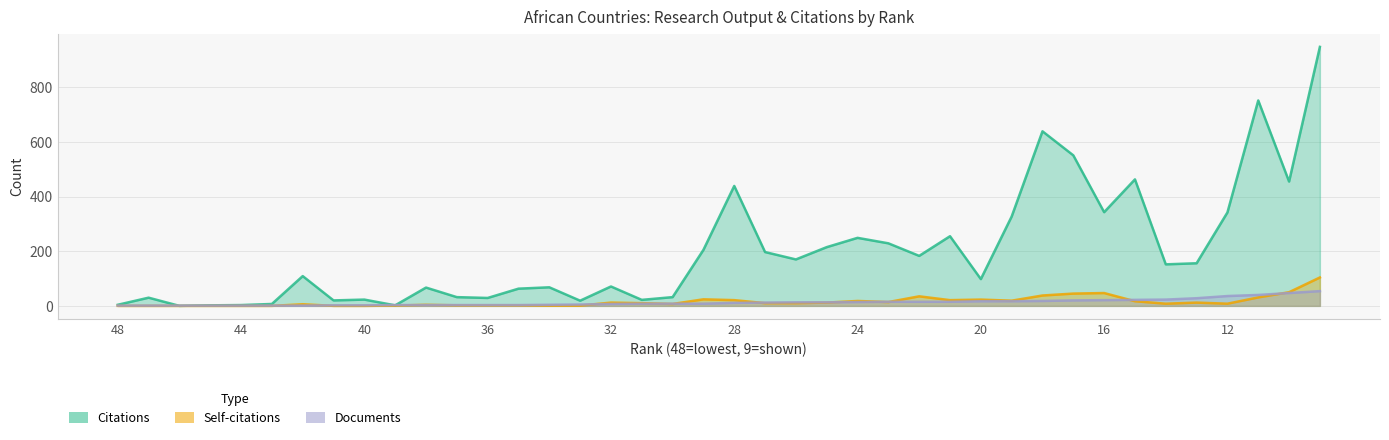

Reading left to right, list all the values displayed in this chart.

Citations: 48=4	47=30	46=0	45=2	44=3	43=7	42=109	41=20	40=23	39=2	38=67	37=32	36=29	35=63	34=68	33=19	32=71	31=22	30=32	29=205	28=439	27=197	26=170	25=215	24=249	23=229	22=183	21=255	20=98	19=327	18=639	17=551	16=343	15=463	14=152	13=156	12=342	11=752	10=455	9=948
Self-citations: 48=0	47=0	46=0	45=0	44=0	43=0	42=6	41=0	40=0	39=1	38=4	37=2	36=2	35=2	34=1	33=1	32=12	31=10	30=7	29=24	28=21	27=10	26=10	25=12	24=18	23=14	22=35	21=21	20=23	19=19	18=38	17=45	16=47	15=17	14=8	13=12	12=8	11=31	10=50	9=104
Documents: 48=1	47=1	46=1	45=1	44=1	43=1	42=1	41=2	40=2	39=3	38=3	37=3	36=3	35=3	34=4	33=5	32=7	31=8	30=8	29=8	28=11	27=12	26=13	25=13	24=14	23=15	22=15	21=15	20=17	19=17	18=18	17=20	16=21	15=22	14=23	13=28	12=36	11=40	10=47	9=54